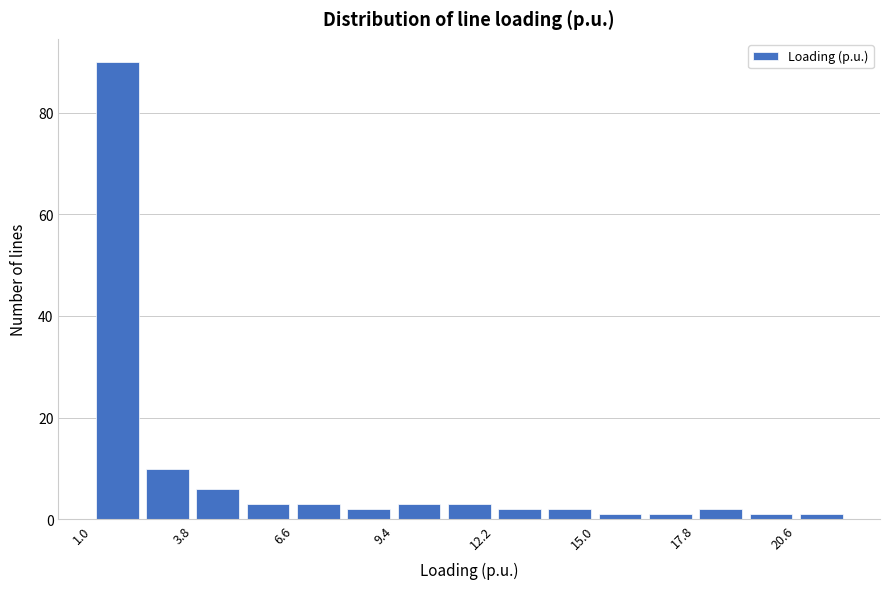

Around what value on the x-axis is the tallest bar? Give the approximate position of its centre, as read against the axis.

1.5